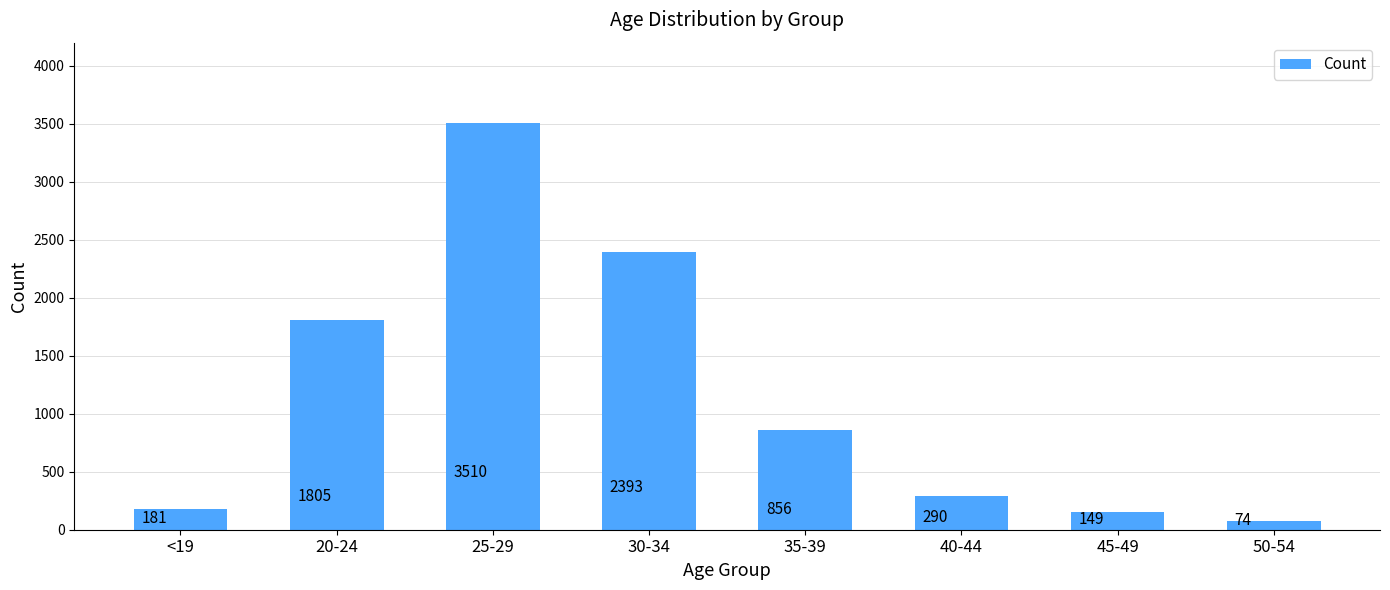

Where is the data nearest to the value 1792?

20-24